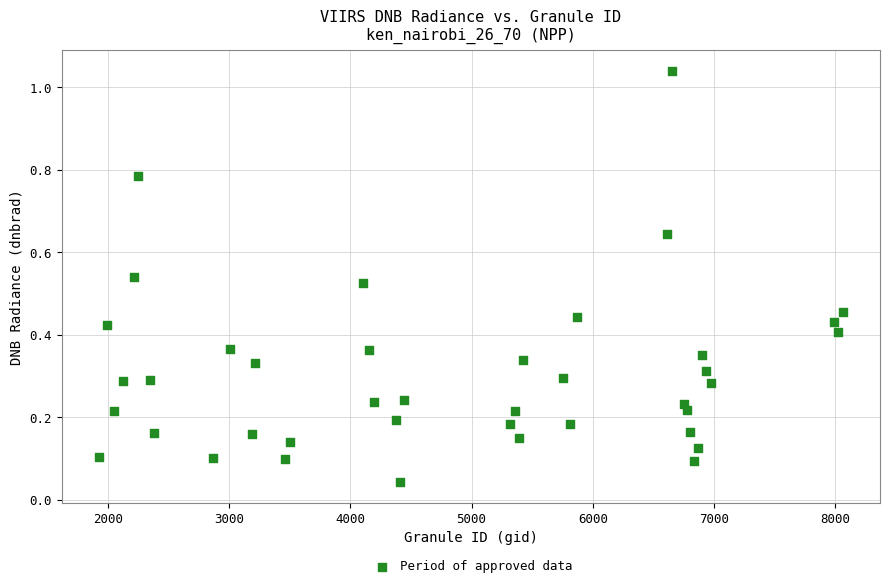

What is the range of X values (max minus min)?

6138.0